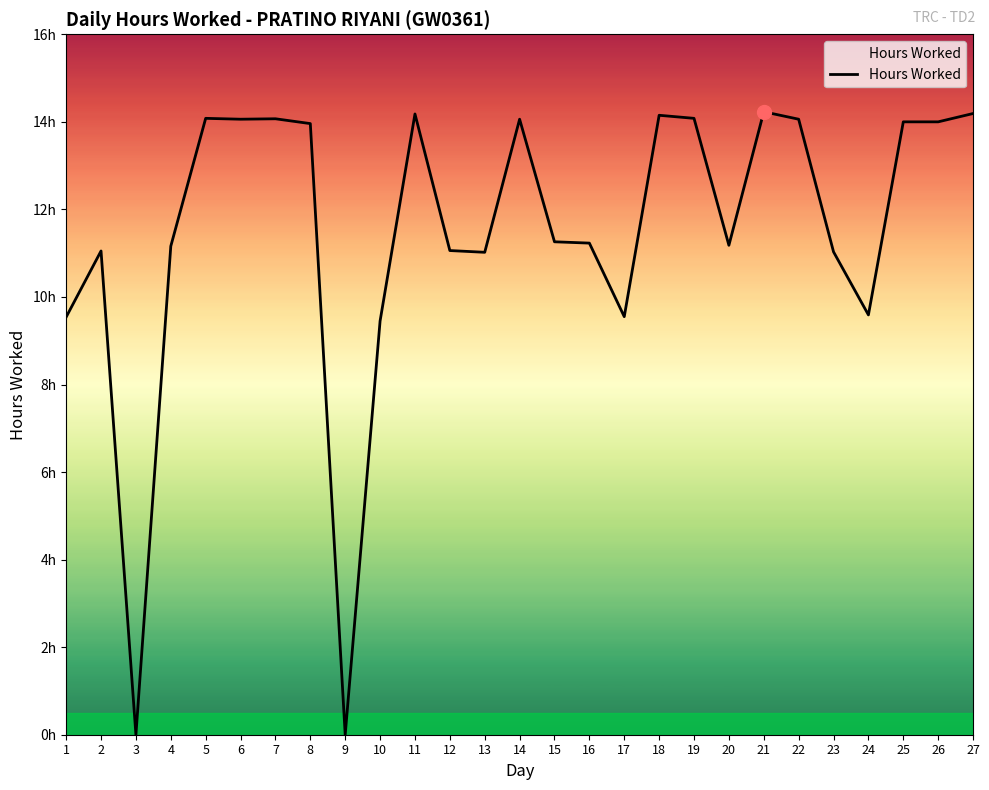

Does the chart have visible grid lines?

No